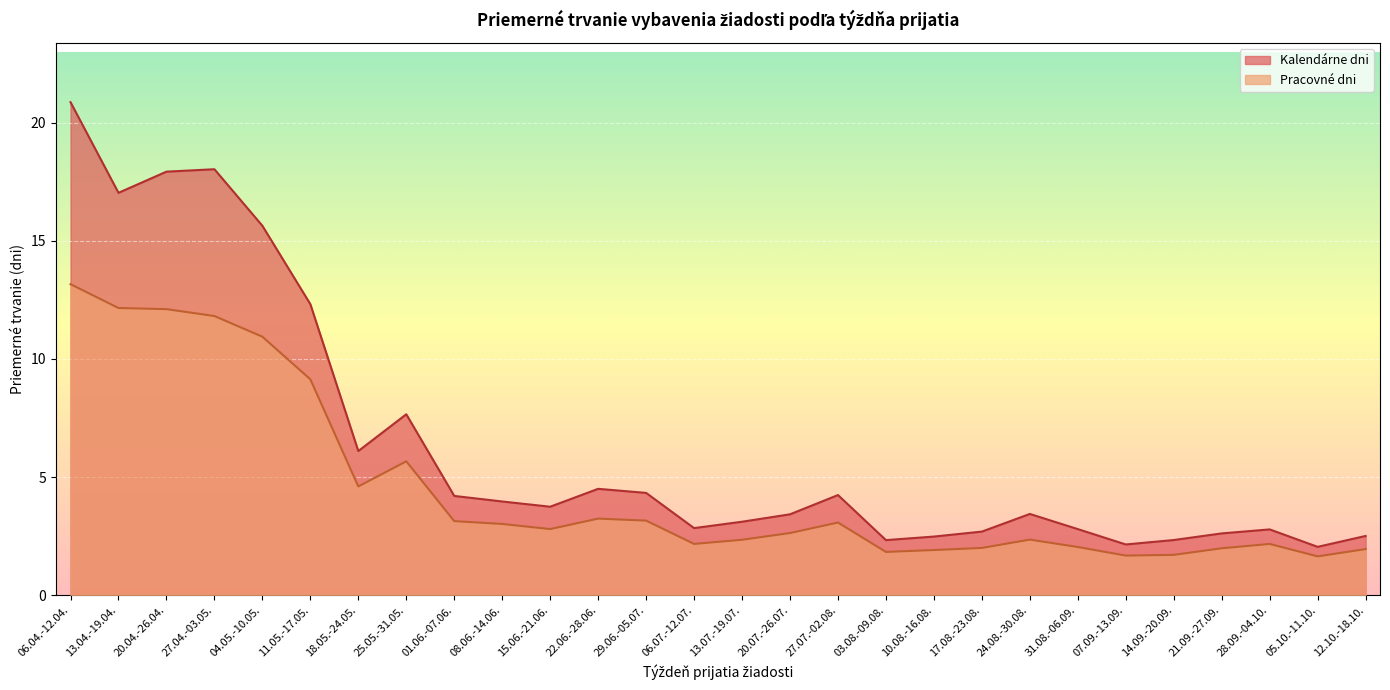

Is it true that Pracovné dni equals 1.6 at 05.10.-11.10.?

True